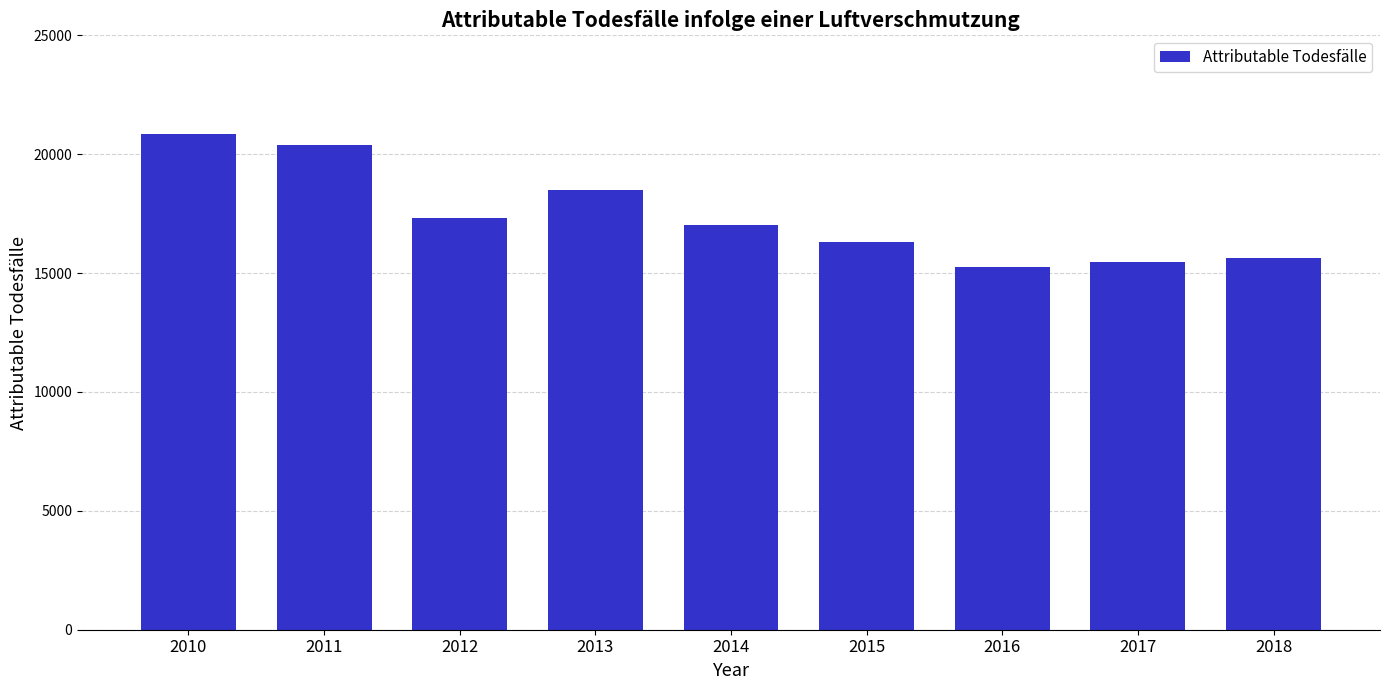

The value at 2011 is 20385. True or false?

True